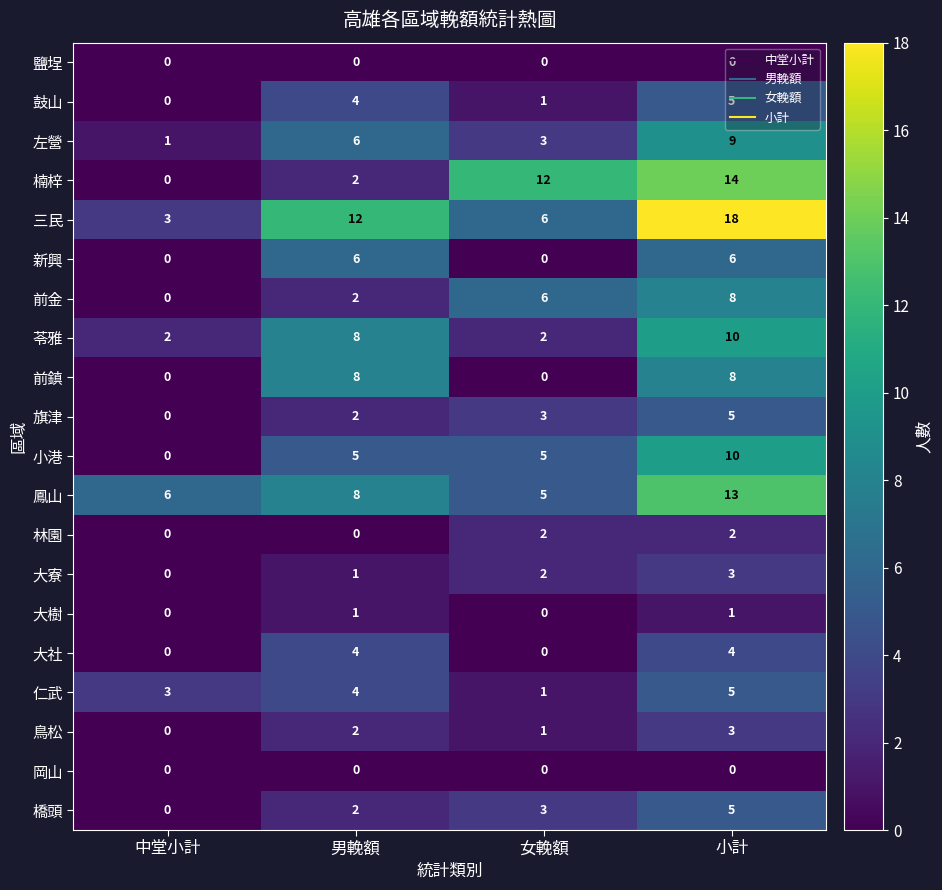

Which category has the highest value in the 左營 series?

小計